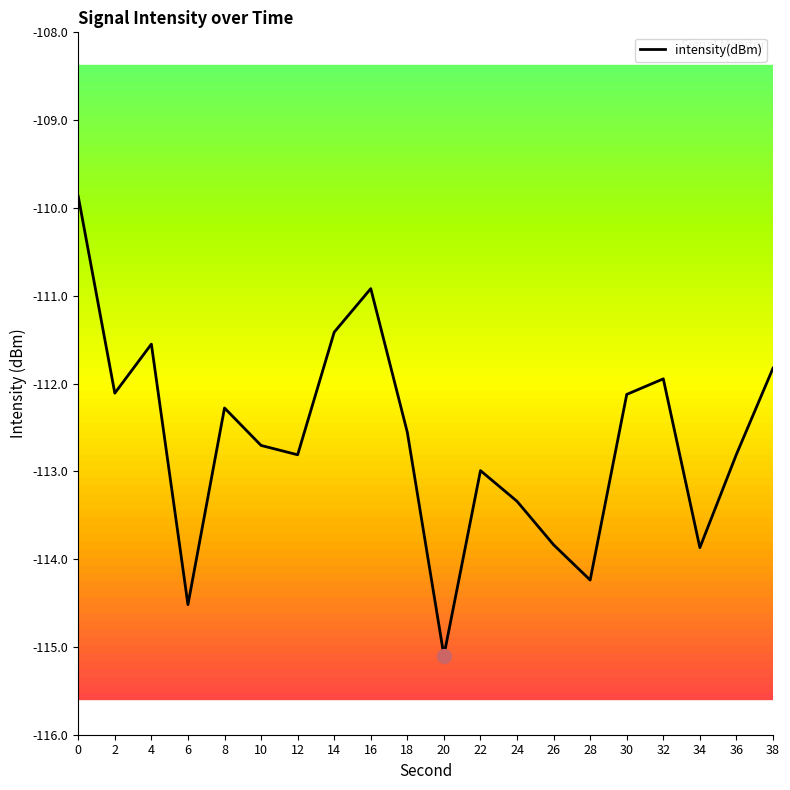

What is the value of the 14th point from the left?

-113.8